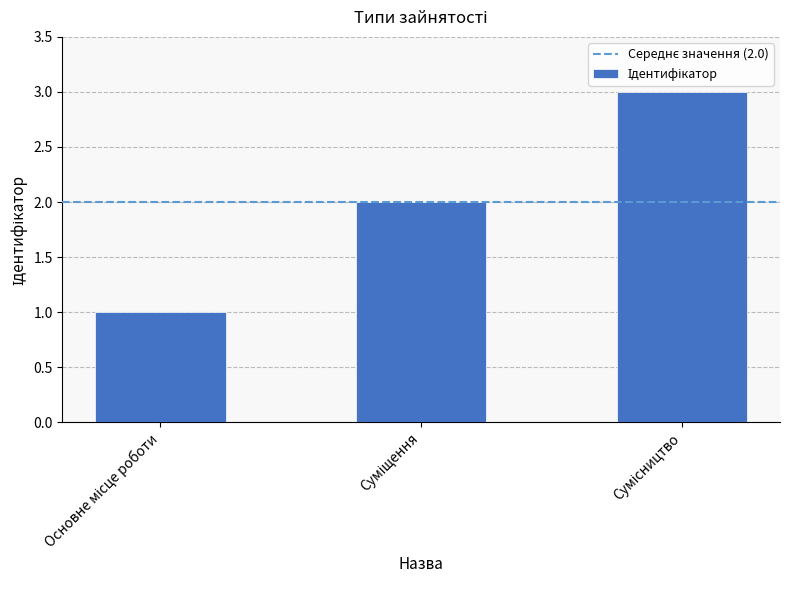

How many bars are there in total?

3